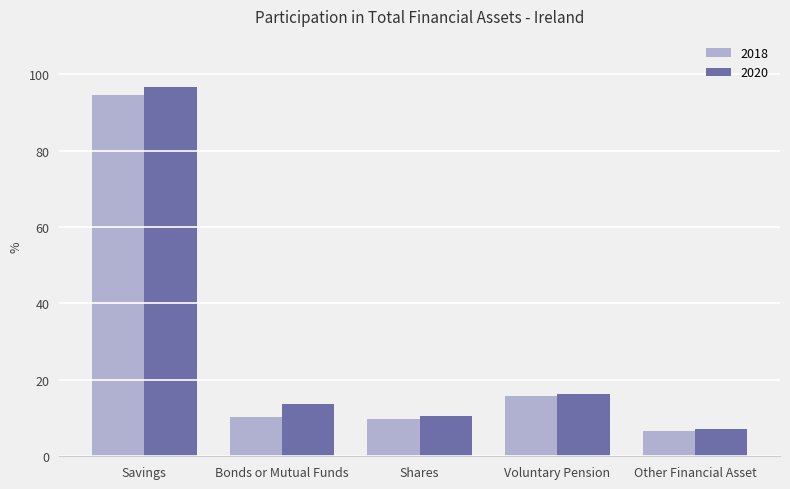

What is the maximum value for 2018?

94.6